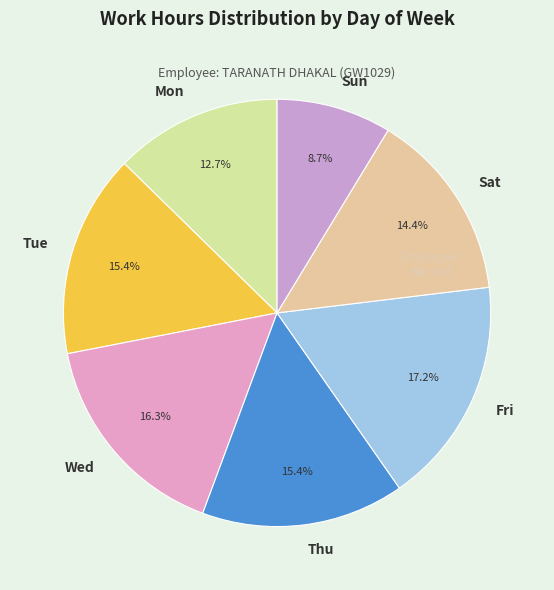

The Wed slice represents 3% of the pie. True or false?

False